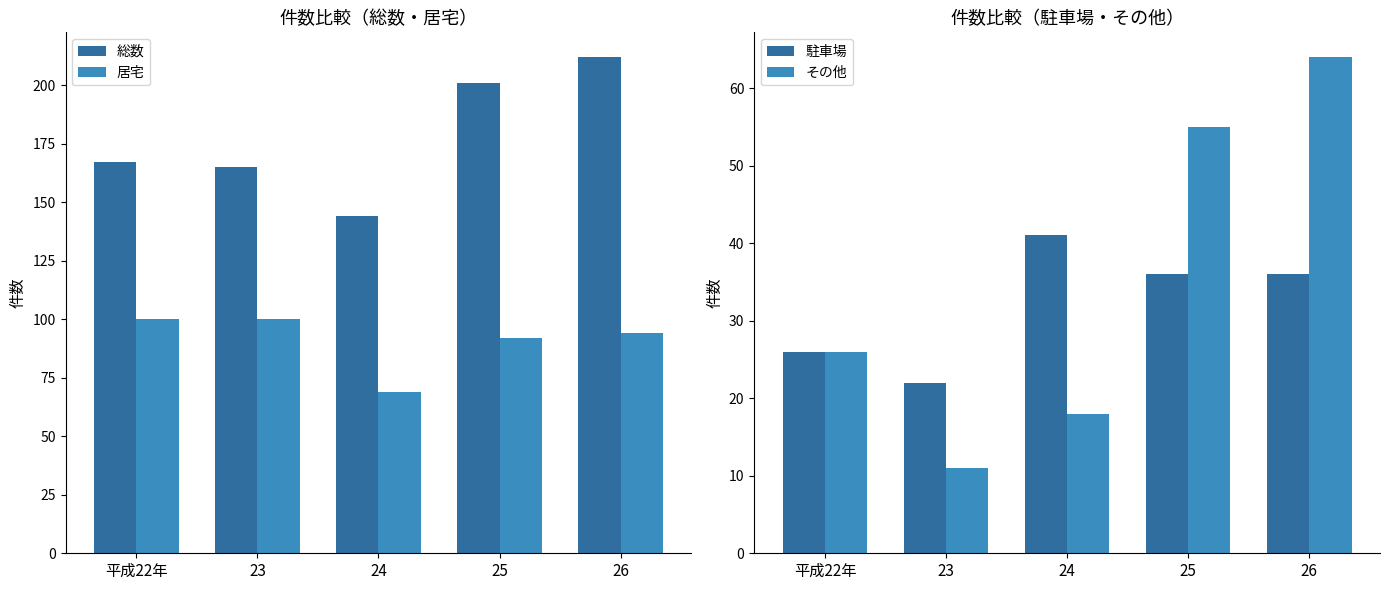

Which series changed the most between 23 and 24?

居宅